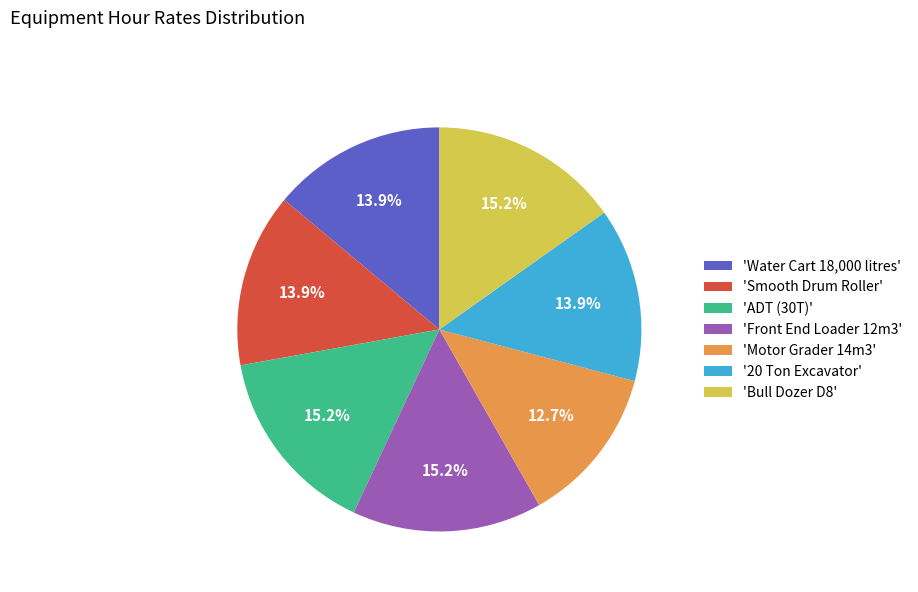

Do 'Bull Dozer D8' and 'Motor Grader 14m3' together represent more than half of the pie?

No